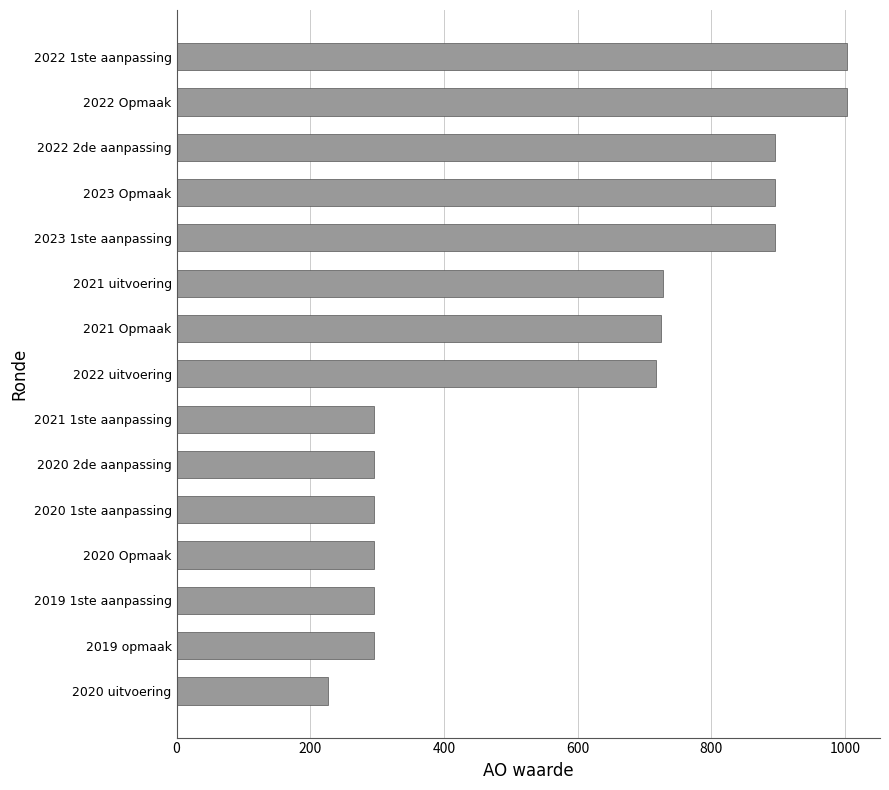

How many bars are there in total?

15